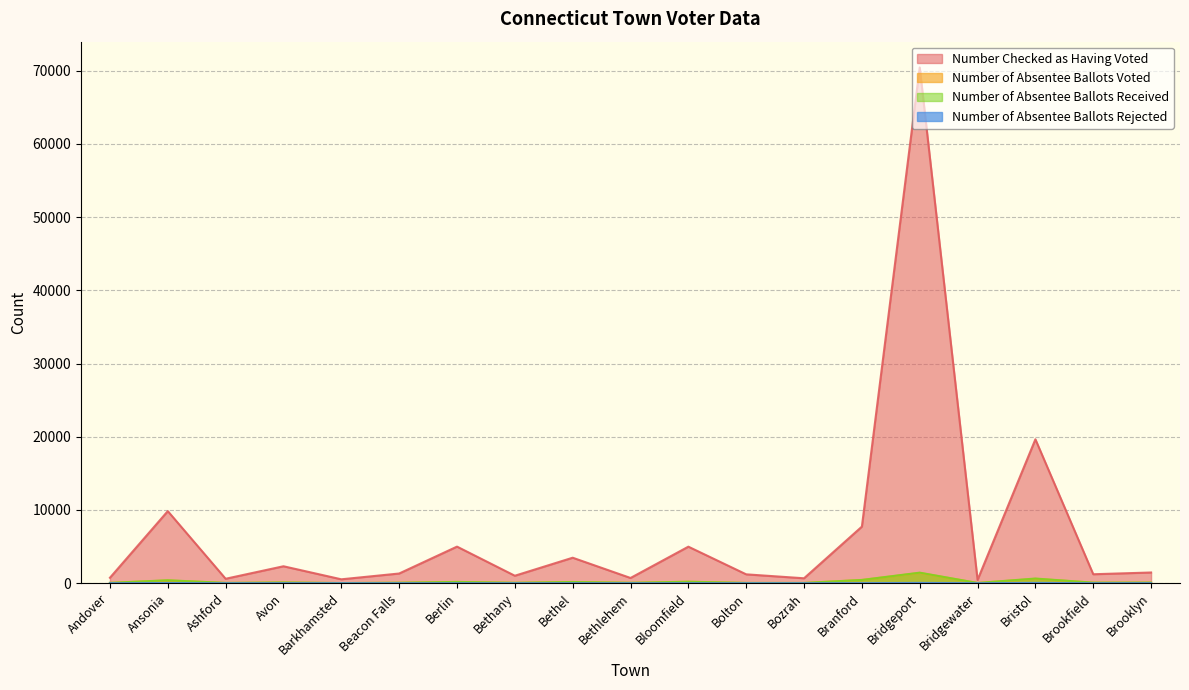

Which label corresponds to the smallest value in the chart?

Andover